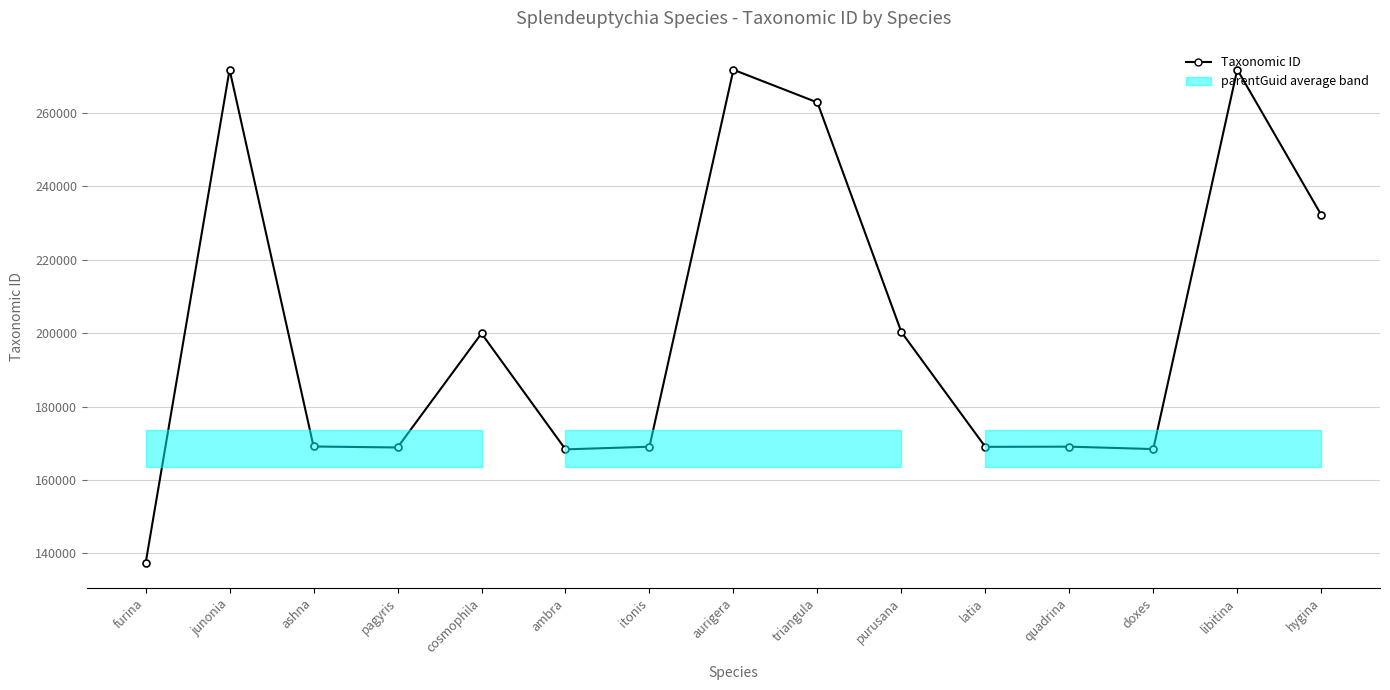

Between libitina and hygina, which is larger?

libitina